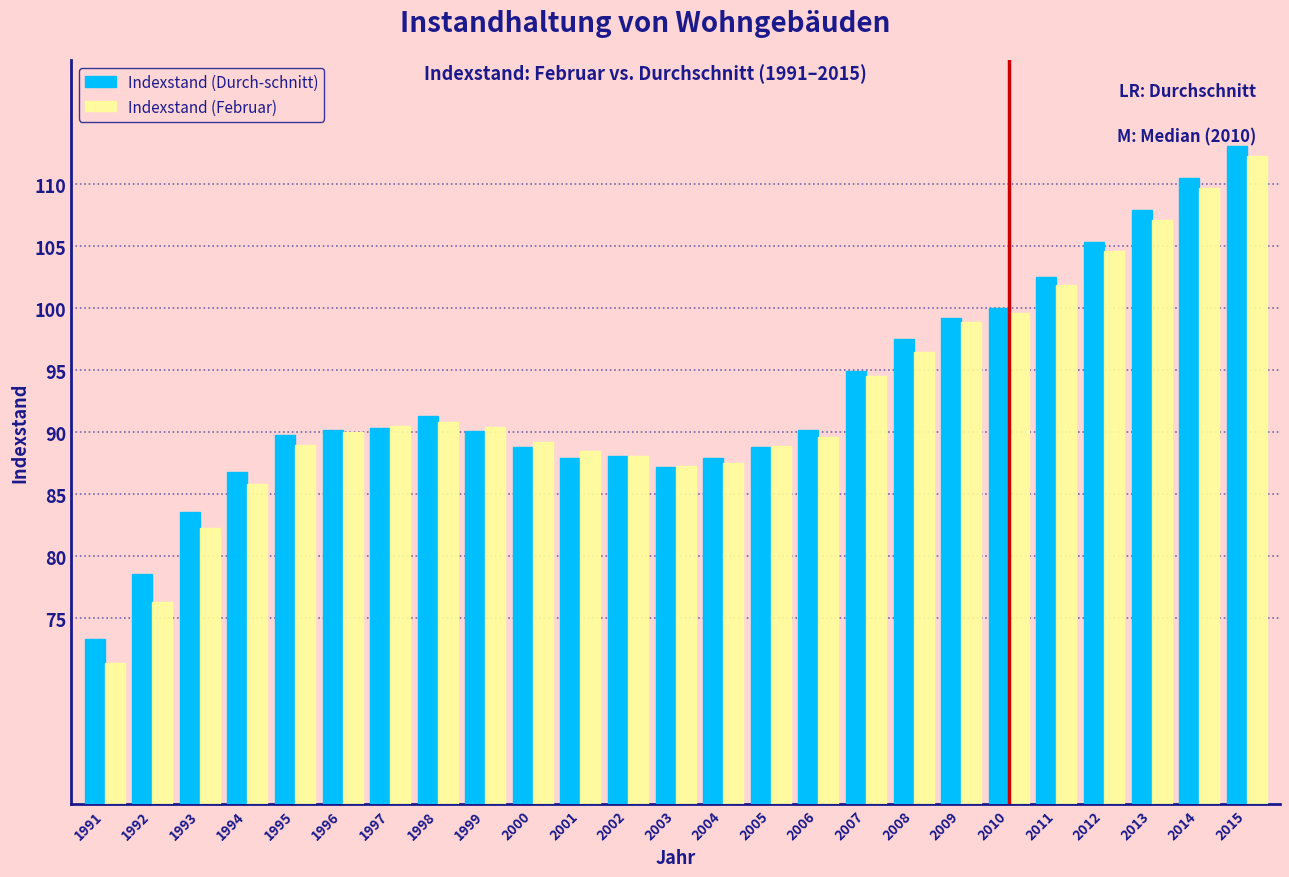

What is the sum of the Indexstand (Durch-schnitt) values at 2001 and 2013?

195.8